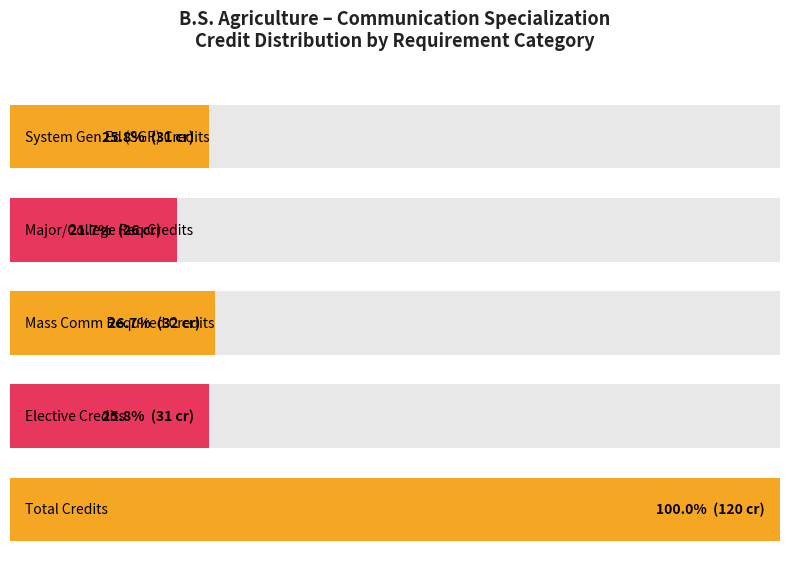

Are the bars horizontal?

Yes